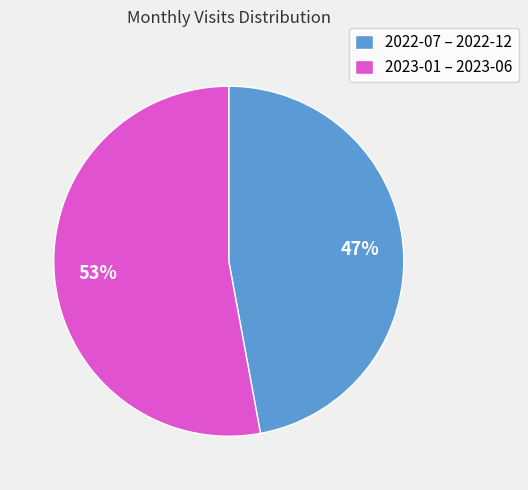

Which has a higher value, 2023-01 – 2023-06 or 2022-07 – 2022-12?

2023-01 – 2023-06